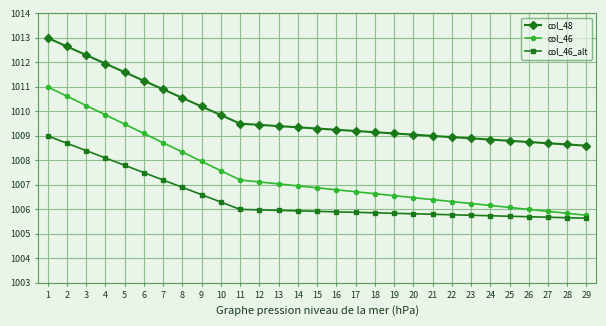

Rank the series at 23 from lowest to highest value.

col_46_alt, col_46, col_48